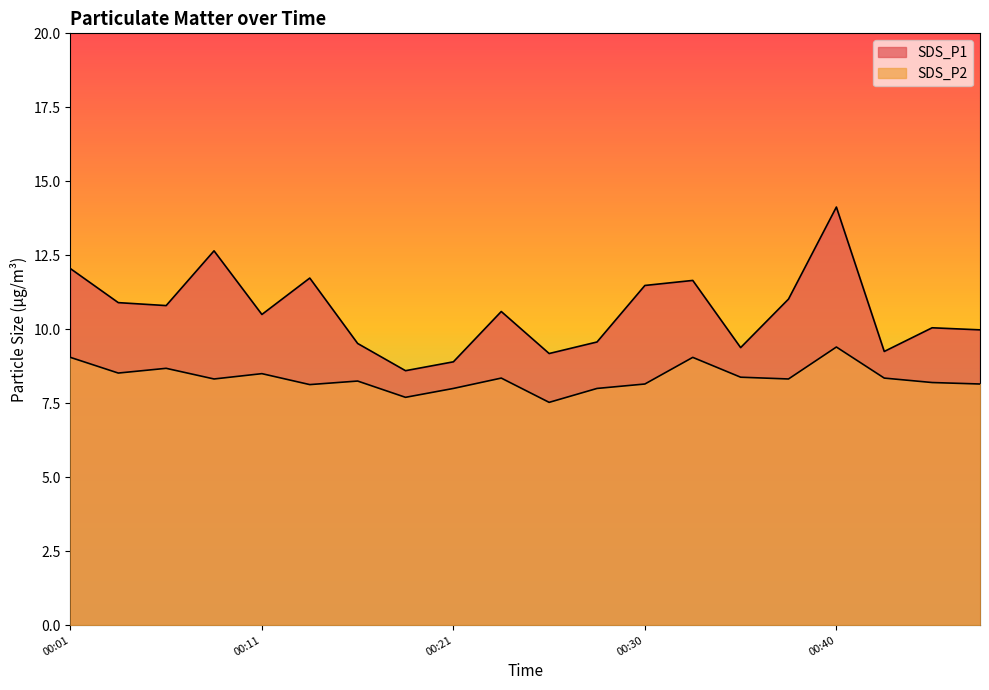

Which category has the highest value in the SDS_P1 series?

00:40